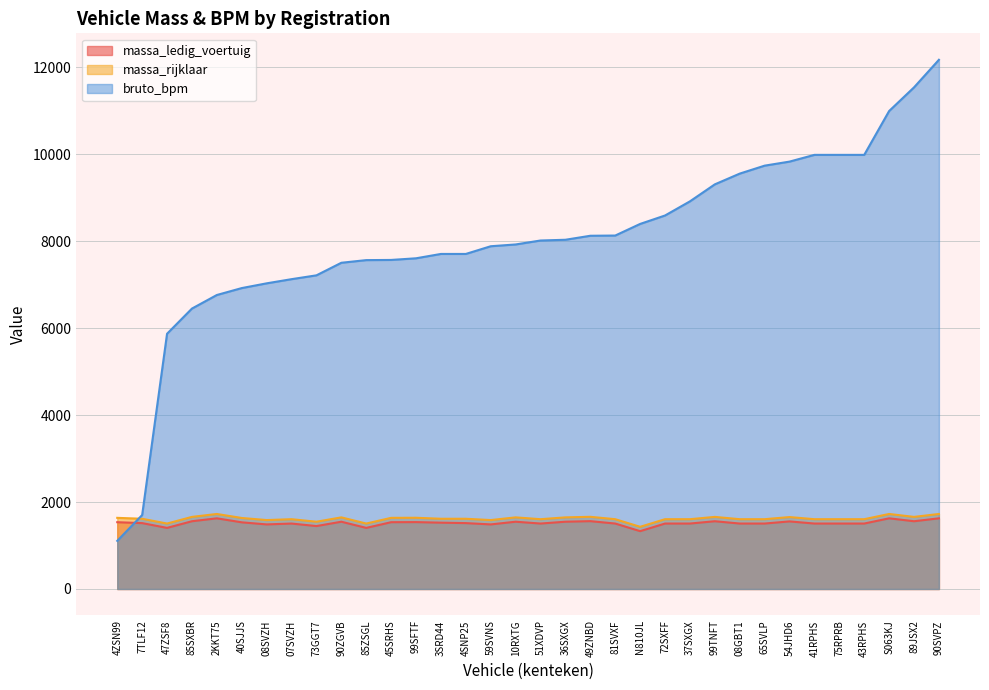

At which category does massa_ledig_voertuig reach its first local valley?

47ZSF8